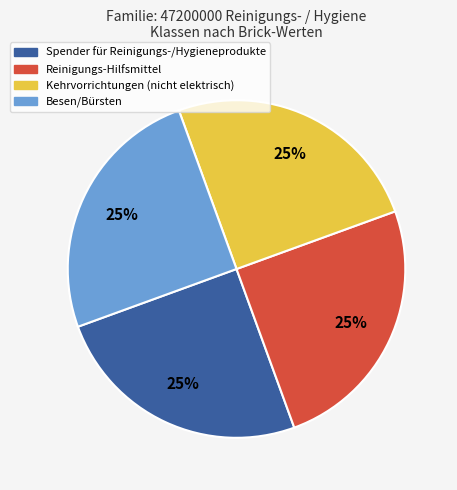

To the nearest percent, what portion does Kehrvorrichtungen (nicht elektrisch) represent?

25%